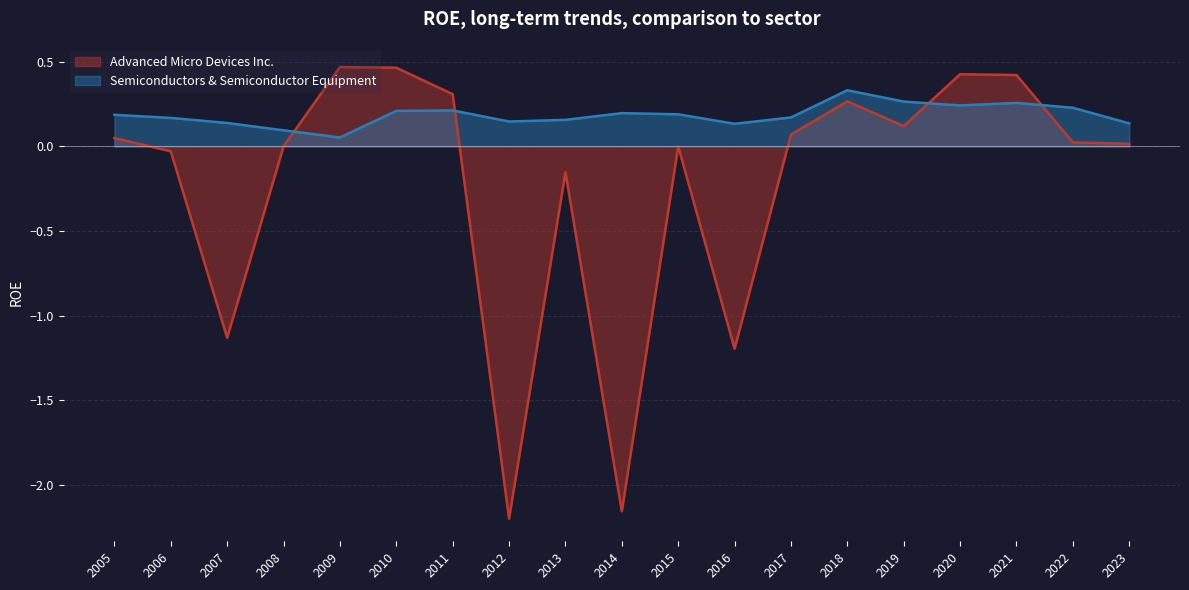

What is the difference between the second highest and second lowest values in the Semiconductors & Semiconductor Equipment series?

0.2